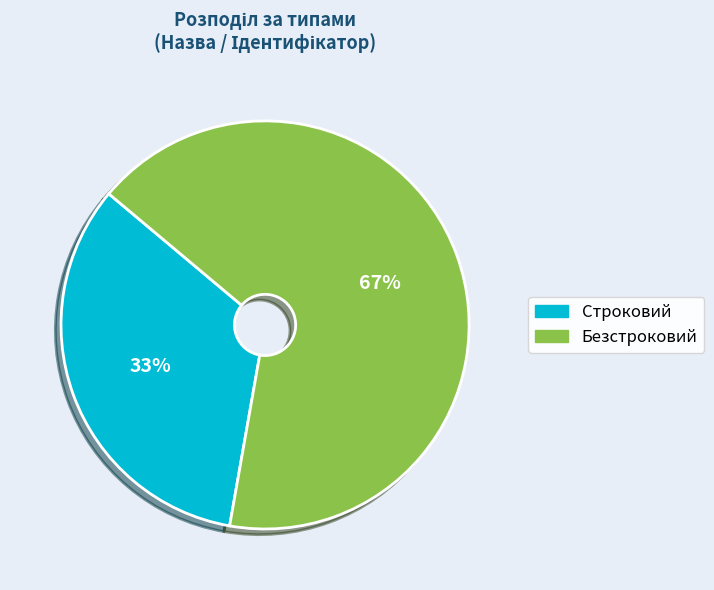

Which slice is the smallest?

Строковий